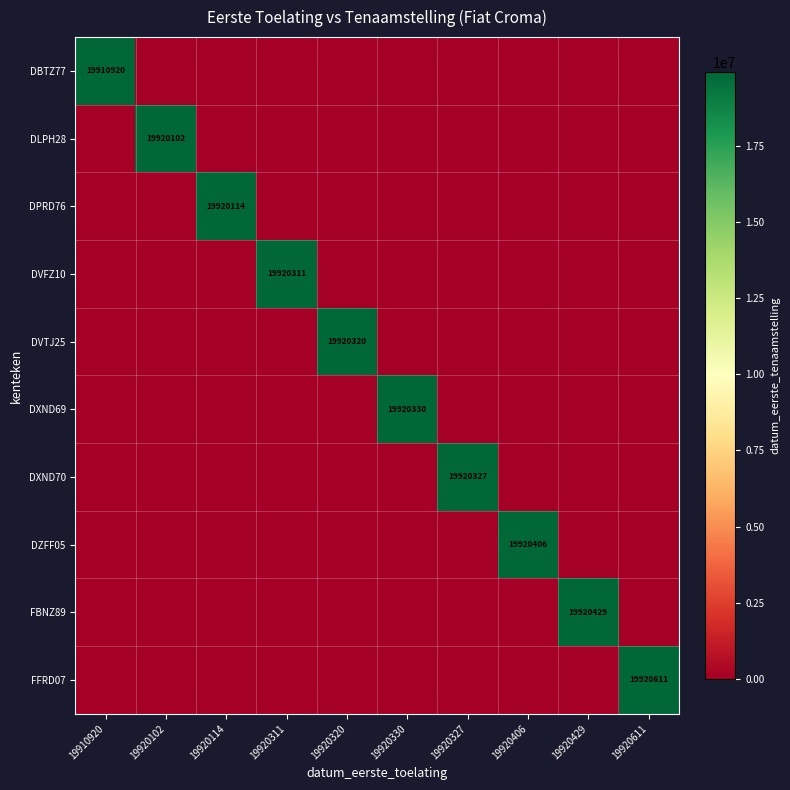

Count the number of data series in this chart.

10